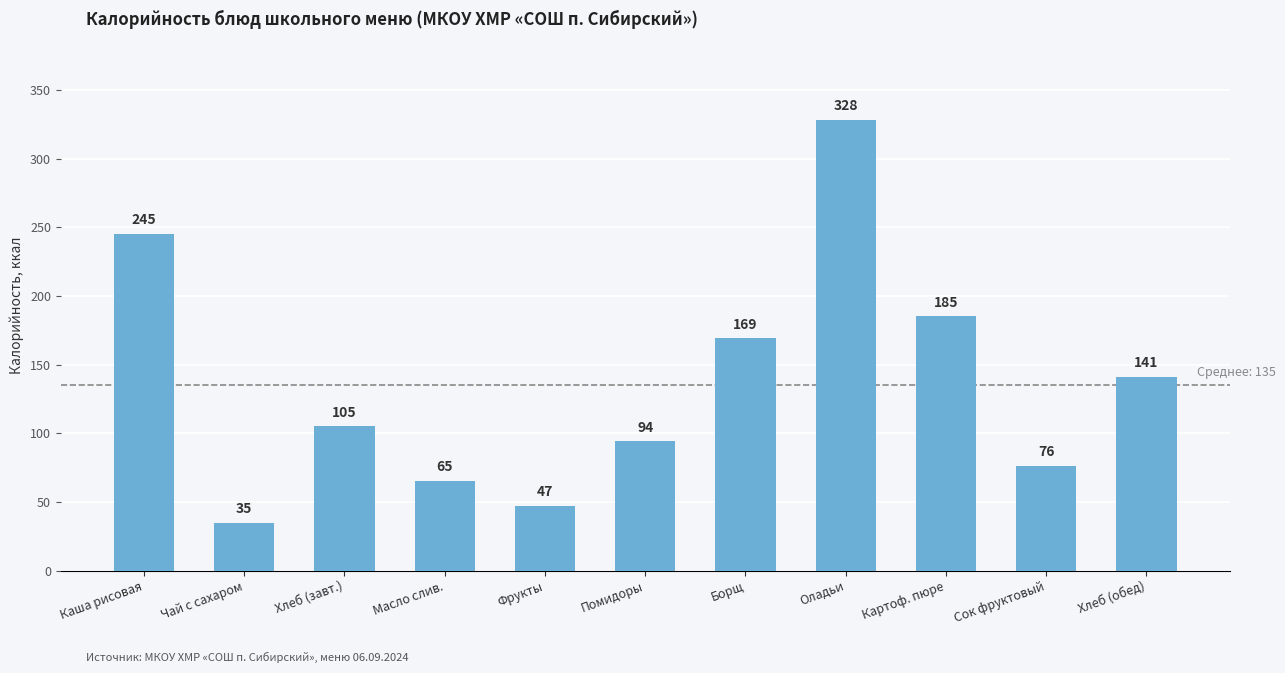

What is the smallest value displayed?

35